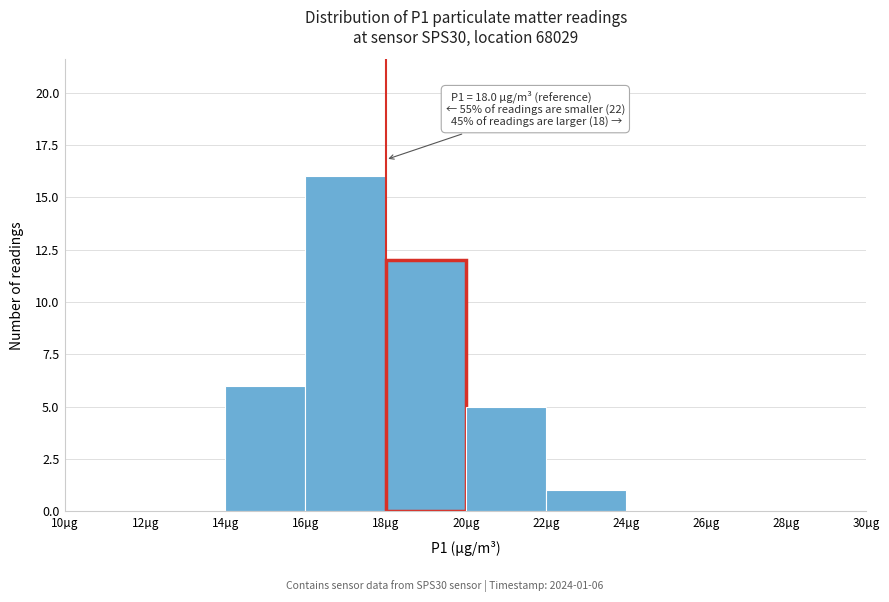

Over which range of the x-axis is the bar tallest?

16 to 18